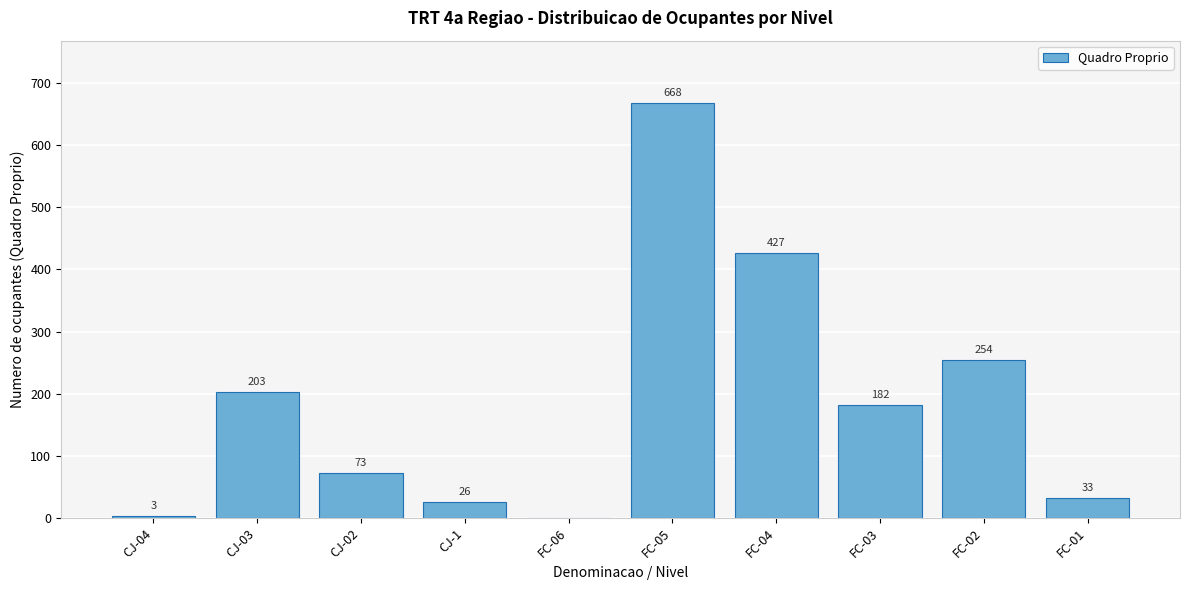

Reading left to right, extract all data points from this chart.

CJ-04=3	CJ-03=203	CJ-02=73	CJ-1=26	FC-06=0	FC-05=668	FC-04=427	FC-03=182	FC-02=254	FC-01=33